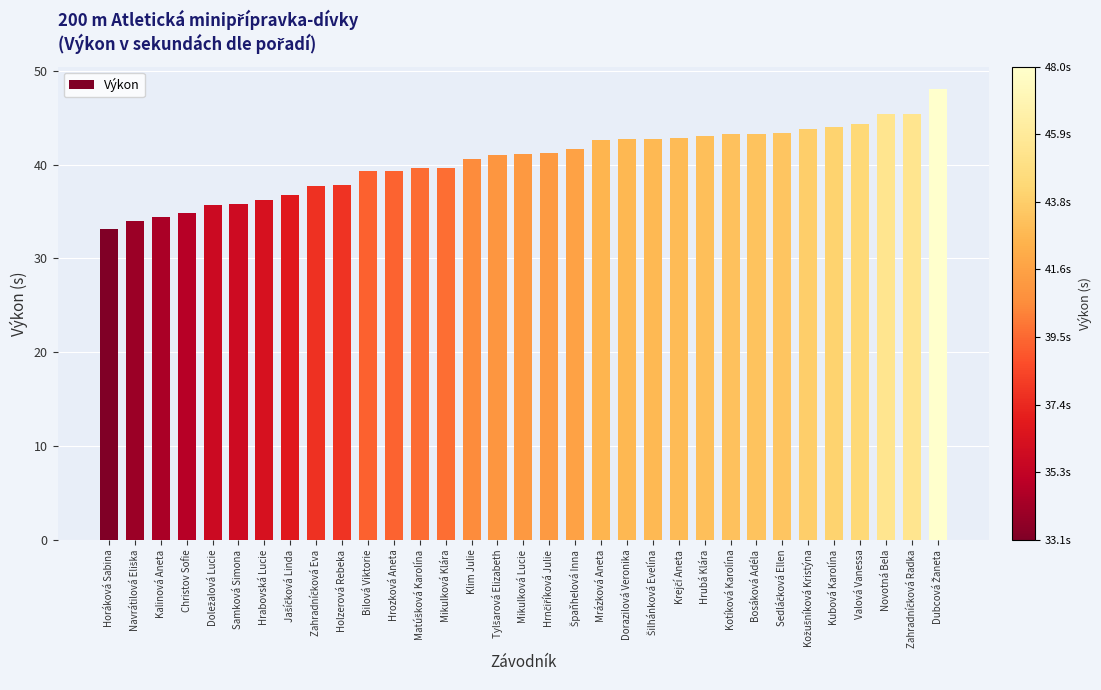

How many series are shown in this chart?

1